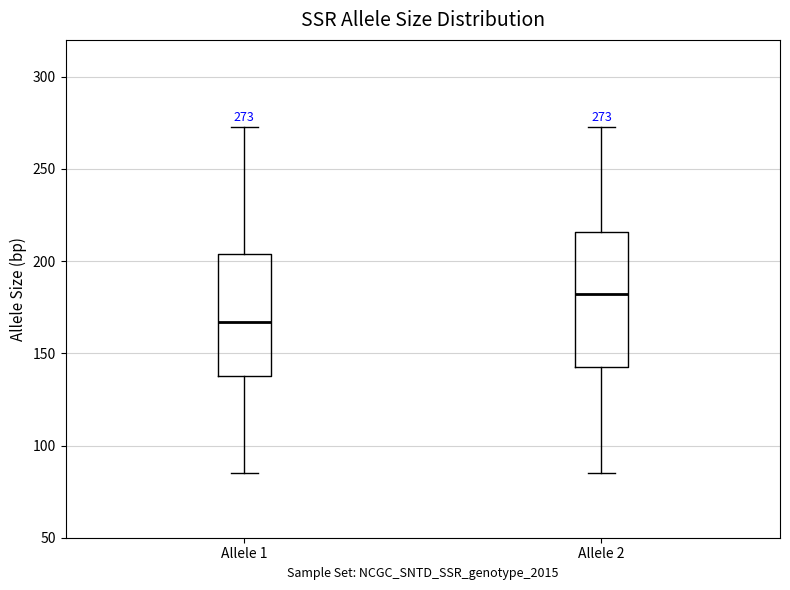

Which box's median line is the highest?

Allele 2